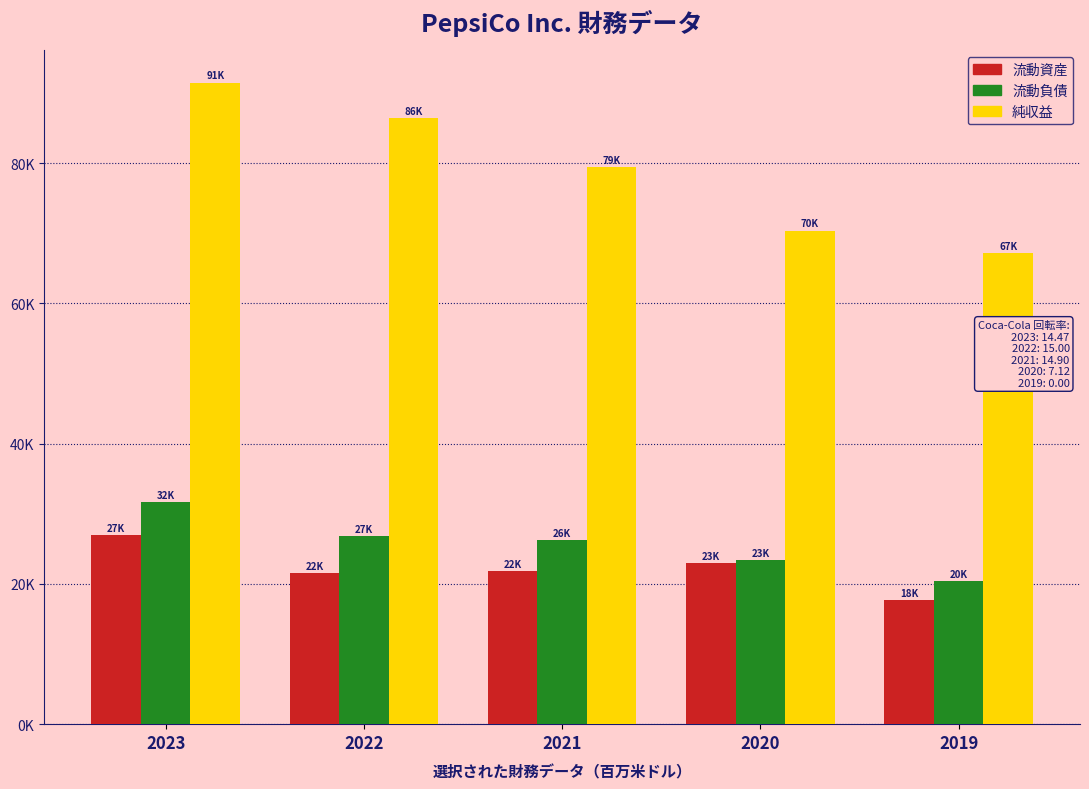

Are the bars horizontal?

No